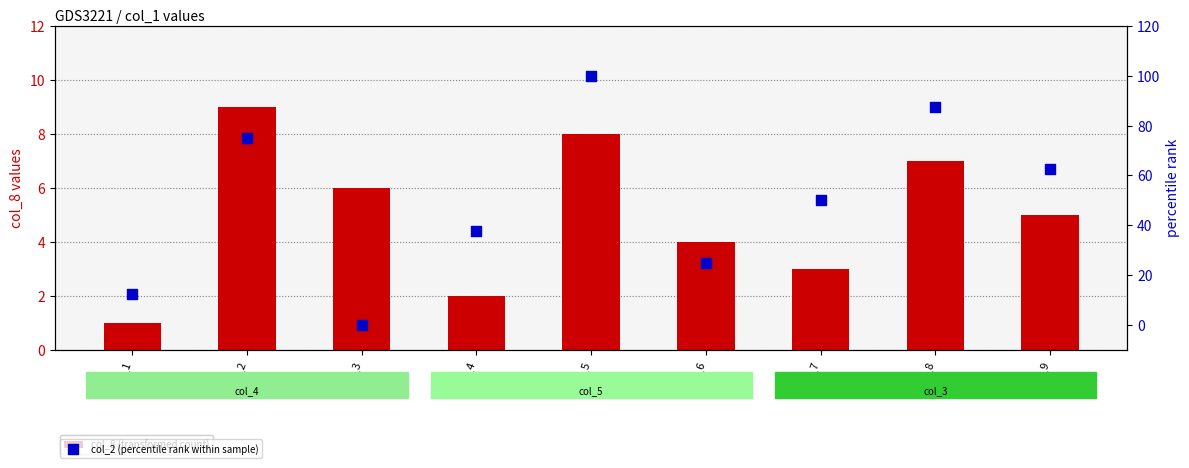

Which series has the largest total across all categories?

col_2 (percentile rank within sample)